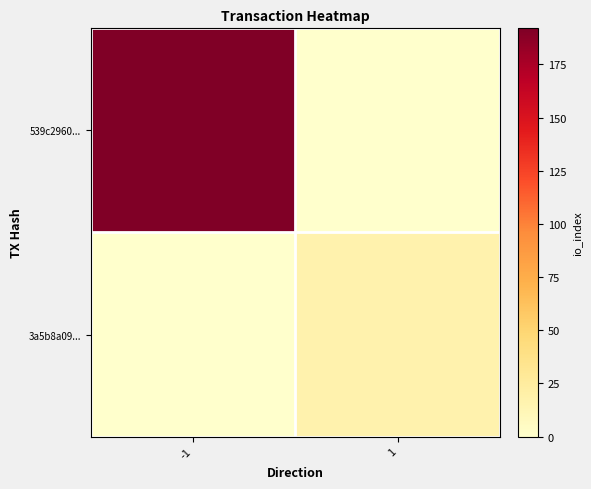

Which series has the widest spread of values?

539c2960...